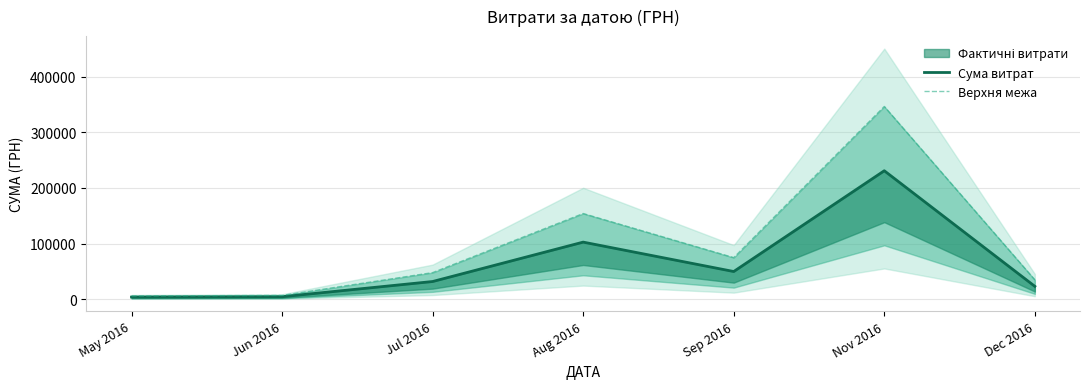

Reading left to right, extract all data points from this chart.

Сума витрат: May 2016=4007.3	Jun 2016=4630.2	Jul 2016=31942.5	Aug 2016=102692.8	Sep 2016=49895.2	Nov 2016=230842.2	Dec 2016=23302.0
Верхня межа: May 2016=6011.0	Jun 2016=6945.3	Jul 2016=47913.7	Aug 2016=154039.2	Sep 2016=74842.8	Nov 2016=346263.3	Dec 2016=34953.0